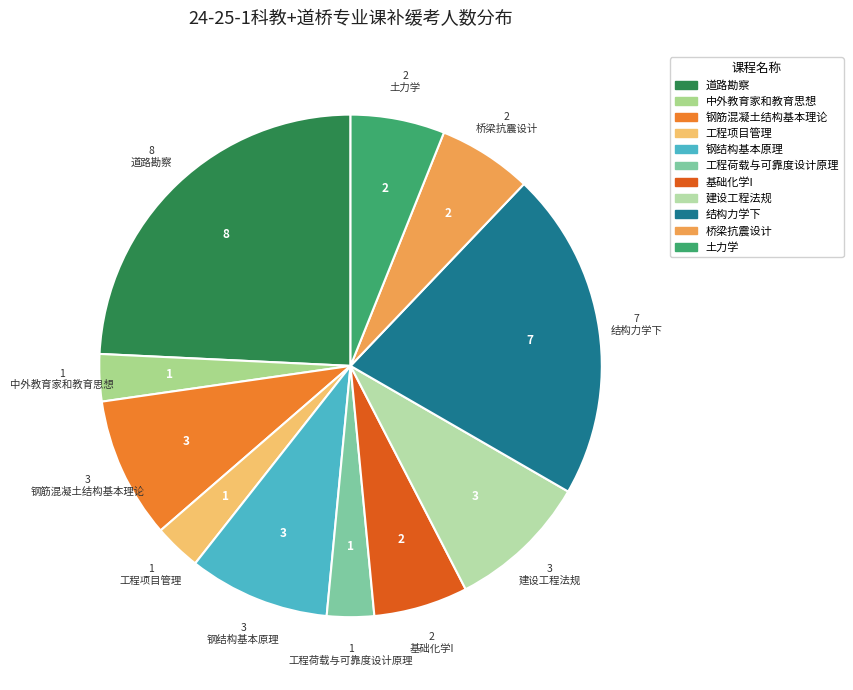

Count the number of slices in the pie.

11